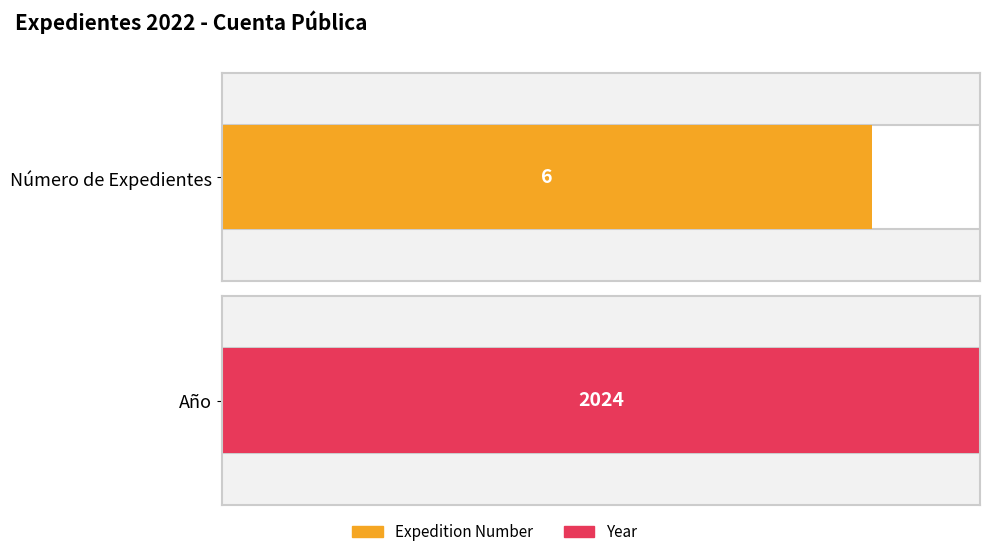

What are all the series names shown in the legend?

Expedition Number, Year